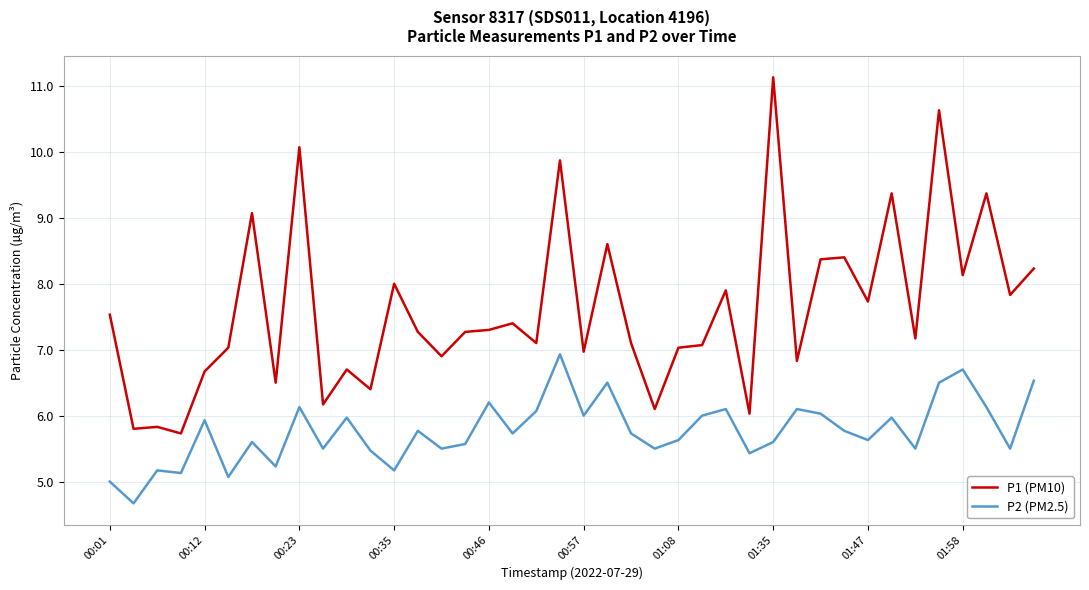

True or false: P2 (PM2.5) and P1 (PM10) cross at least once.

False